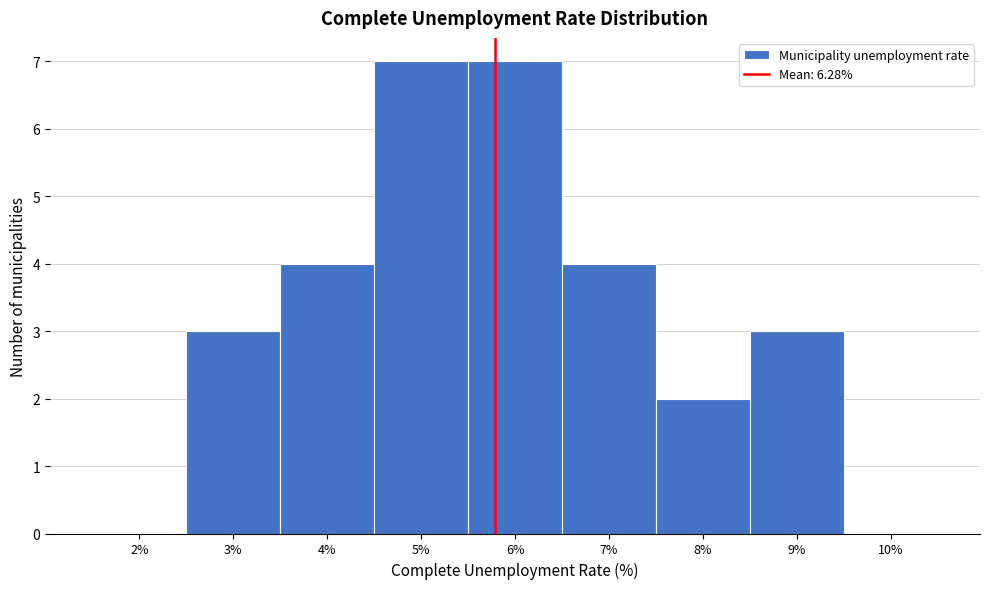

Reading left to right, what are all the values shown in this chart?

2%=0	3%=3	4%=4	5%=7	6%=7	7%=4	8%=2	9%=3	10%=0